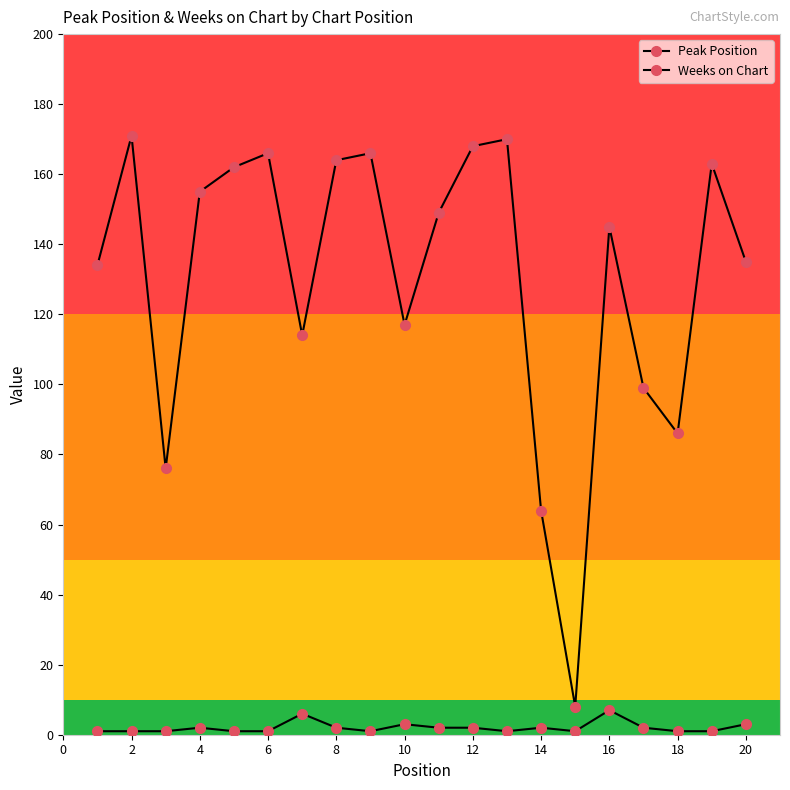

True or false: Peak Position has more than 2 points higher than both neighbors.

True